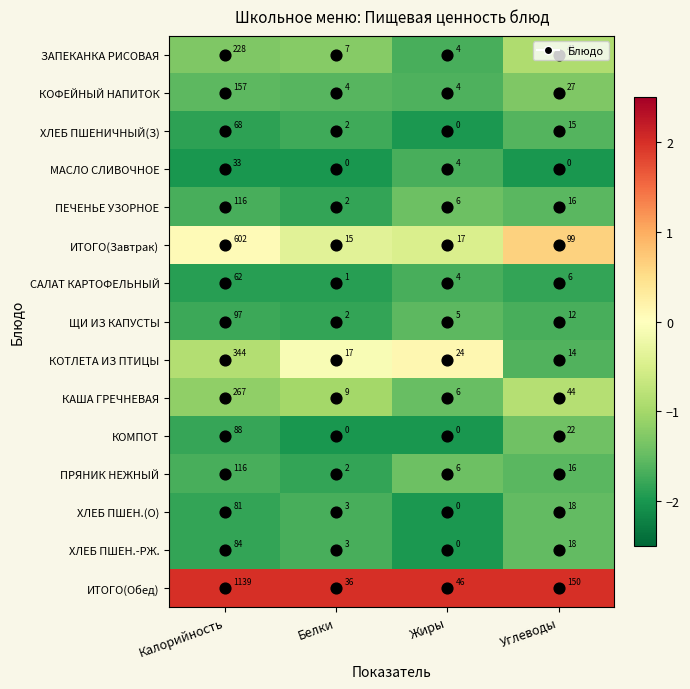

What is the difference between the maximum and second lowest values in the ПЕЧЕНЬЕ УЗОРНОЕ series?

110